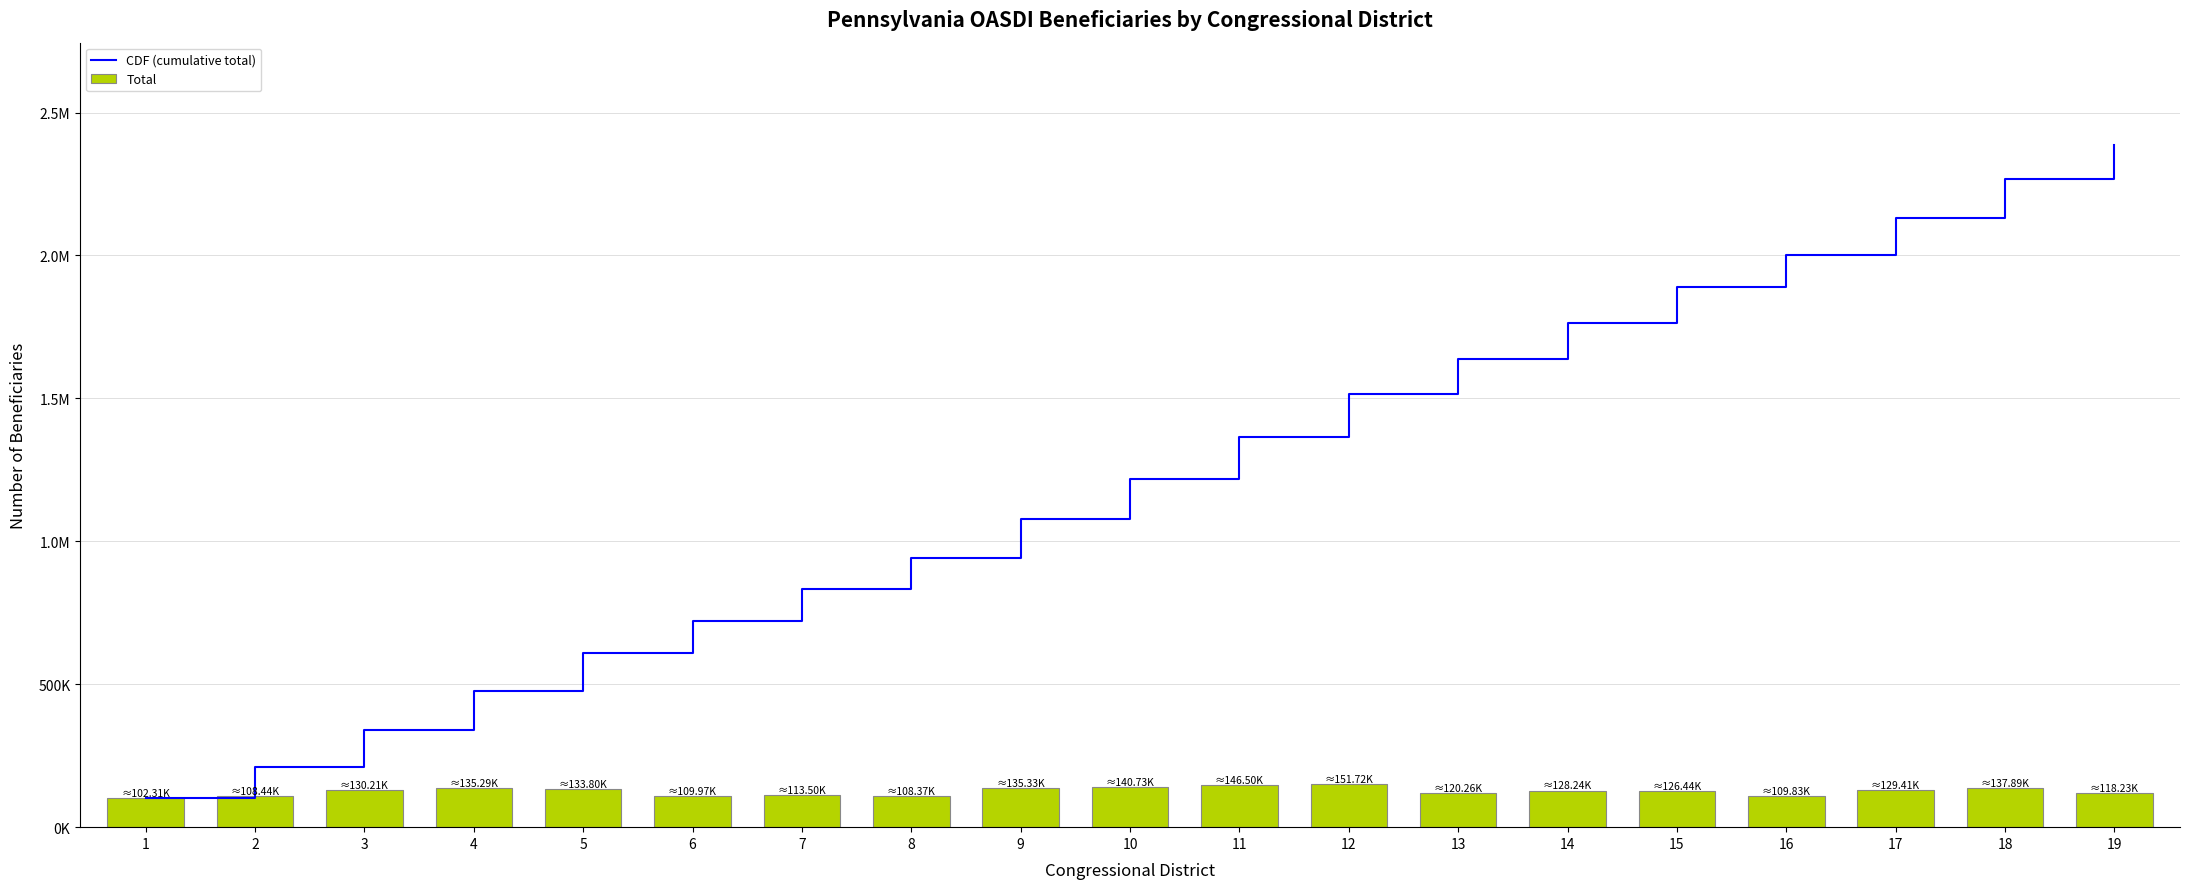

List the labels in order of Total value, smallest first.

1, 8, 2, 16, 6, 7, 19, 13, 15, 14, 17, 3, 5, 4, 9, 18, 10, 11, 12